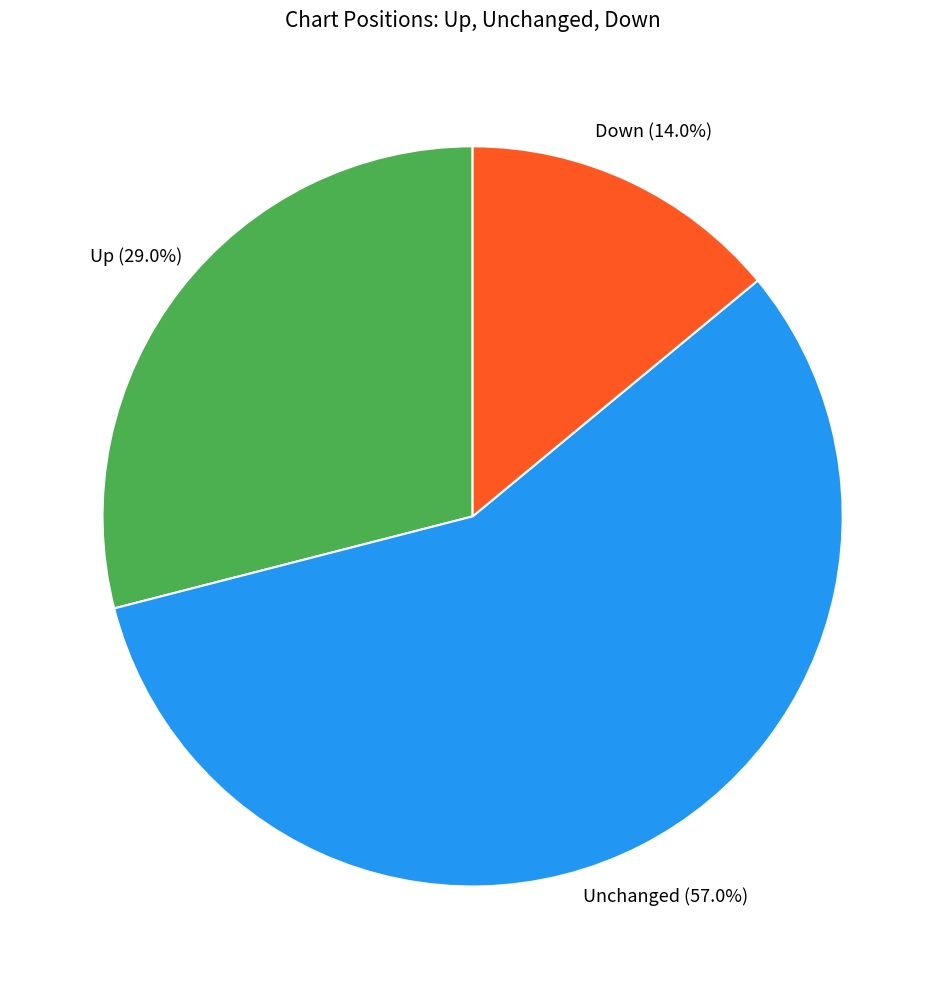

To the nearest percent, what is the average slice percentage?

33%